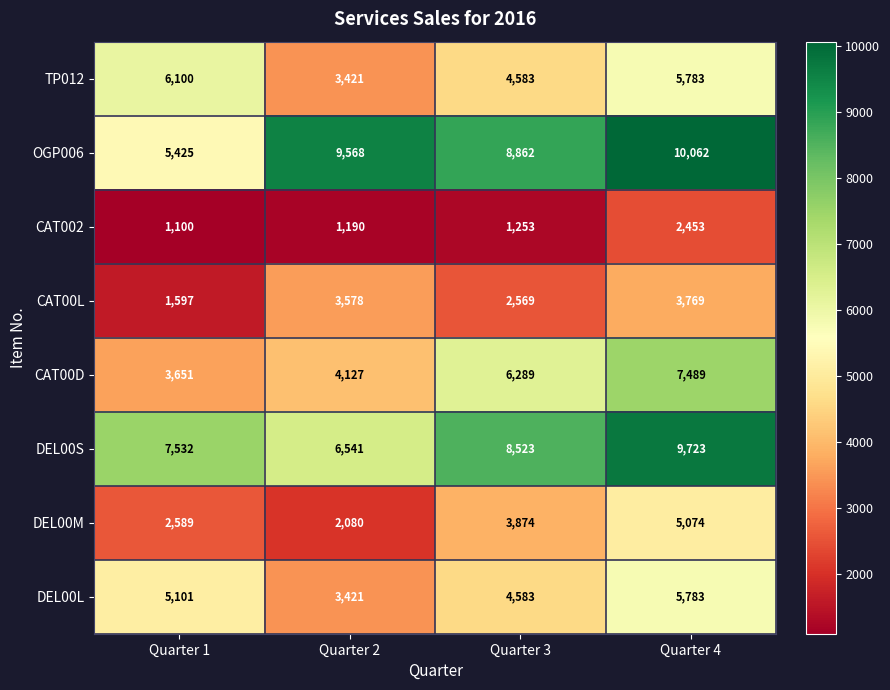

What is the spread (max minus min) of values at Quarter 1?

6432